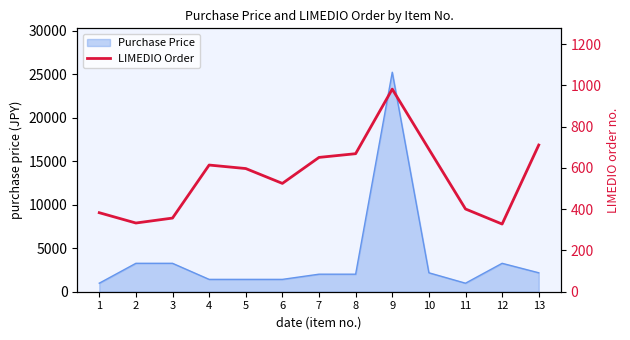

Count the number of values greater than 597.

6